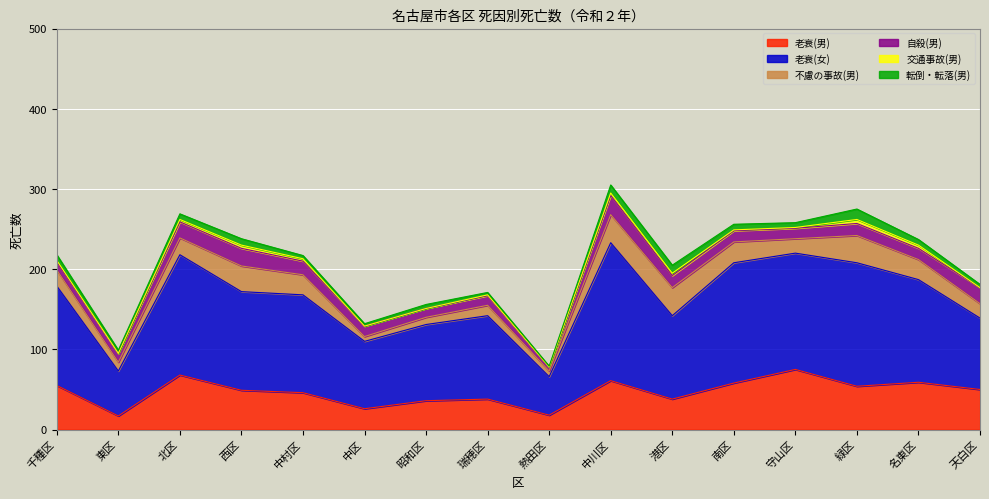

Is it true that 老衰(男) equals 18 at 熱田区?

True